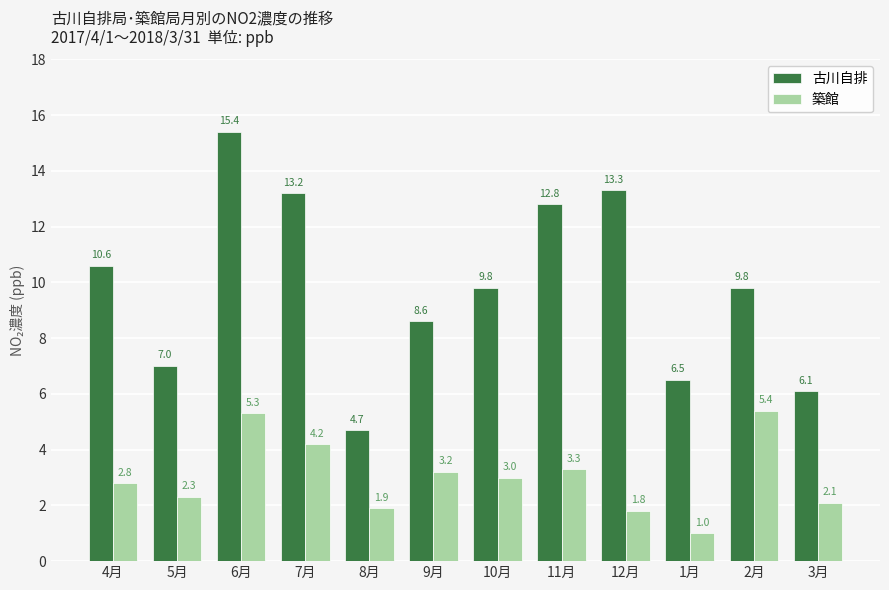

What is the difference between the highest and lowest values at 11月?

9.5